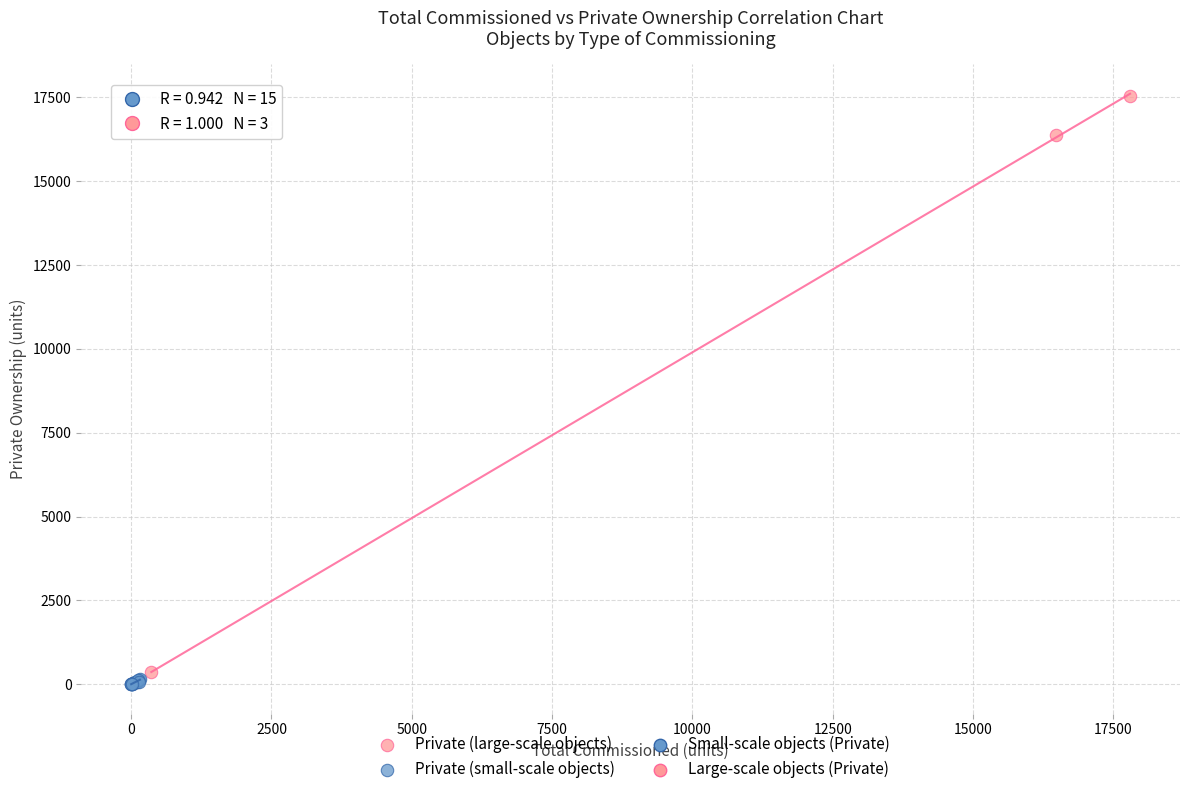

Which series has the largest Y range (max minus min)?

Private (large-scale objects)